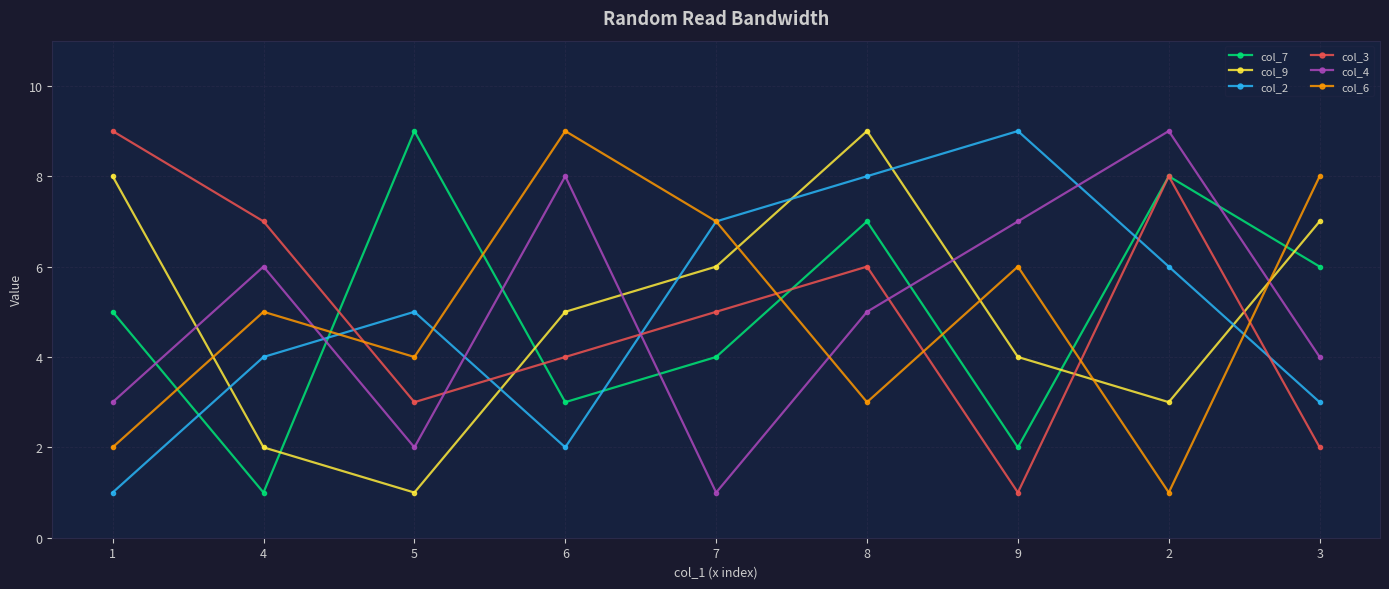

The value of col_4 at 1 is 4. True or false?

False